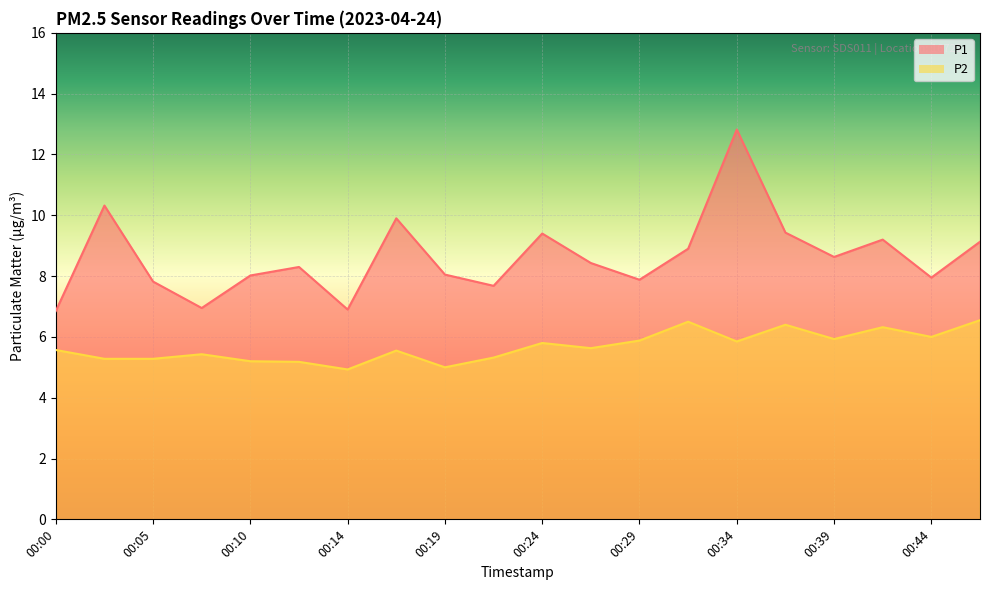

Reading left to right, what are all the values shown in this chart?

P1: 6.8	10.3	7.8	7.0	8.0	8.3	6.9	9.9	8.1	7.7	9.4	8.4	7.9	8.9	12.8	9.4	8.6	9.2	8.0	9.1
P2: 5.6	5.3	5.3	5.4	5.2	5.2	4.9	5.5	5.0	5.3	5.8	5.6	5.9	6.5	5.8	6.4	5.9	6.3	6.0	6.5